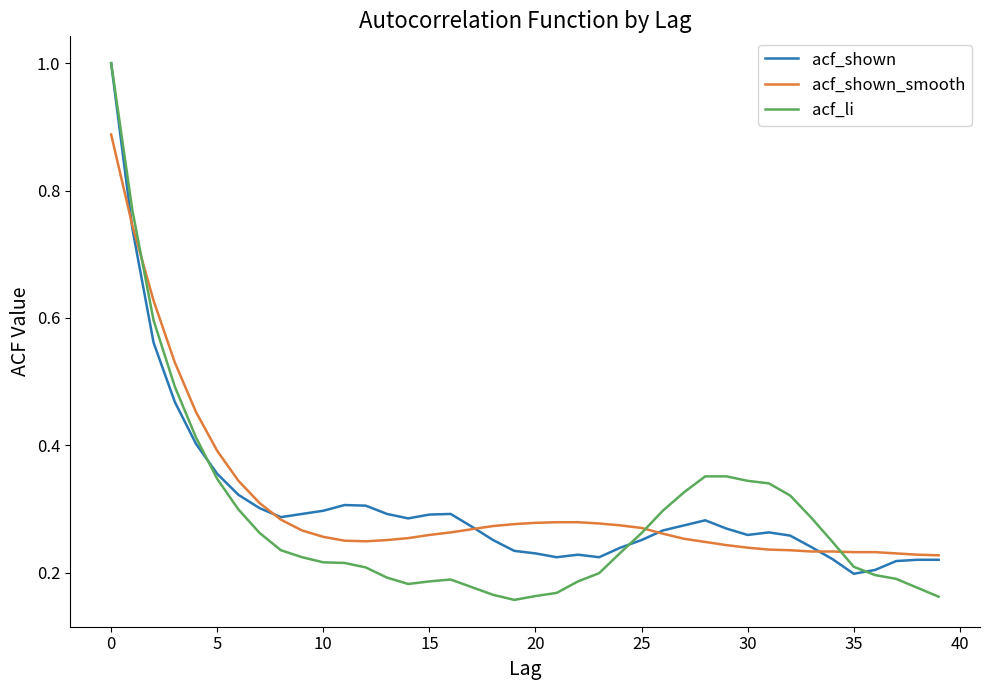

What is the greatest value displayed?

1.0